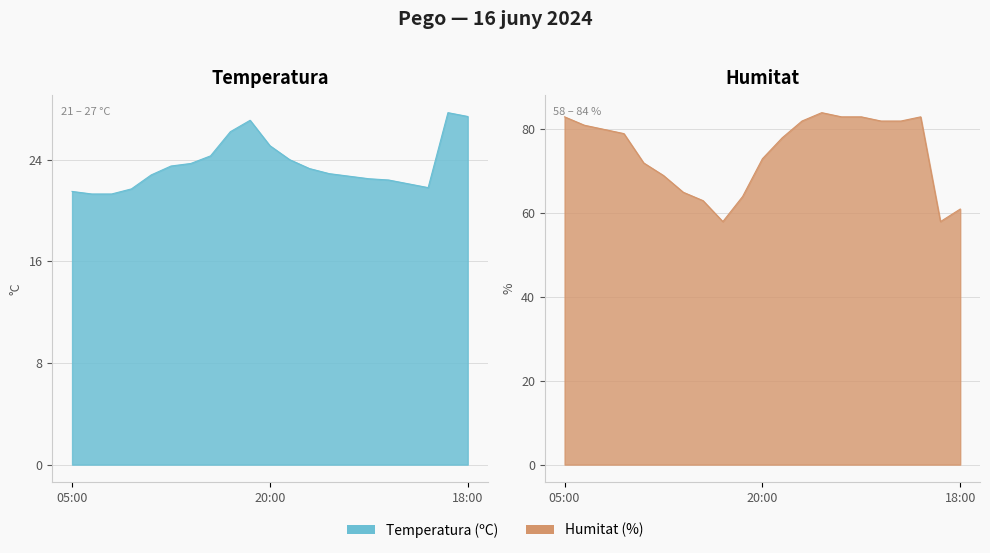

True or false: Humitat (%) and Temperatura (ºC) intersect in this chart.

False